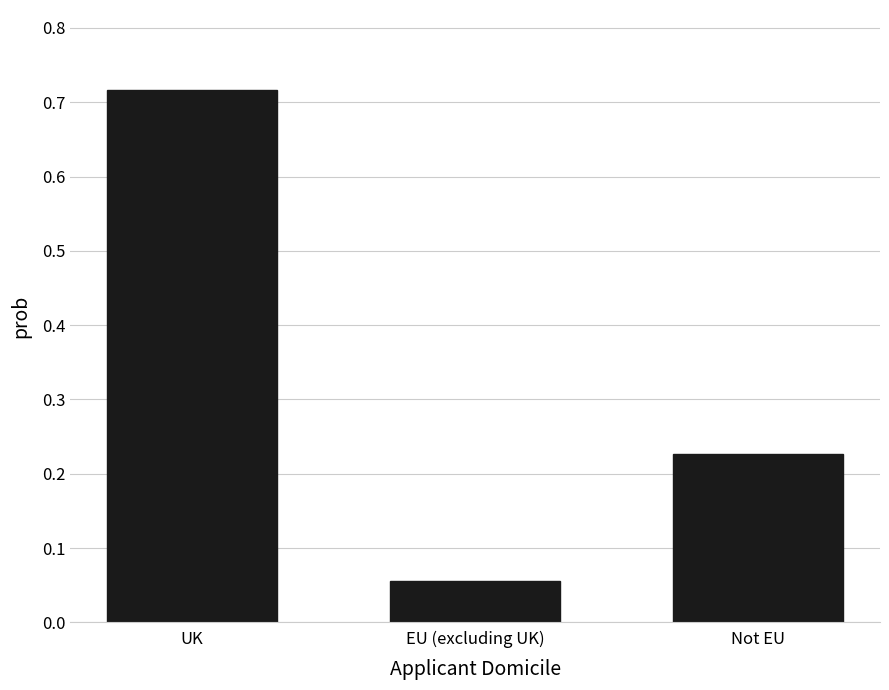

Are the bars grouped side by side (vs. stacked)?

No